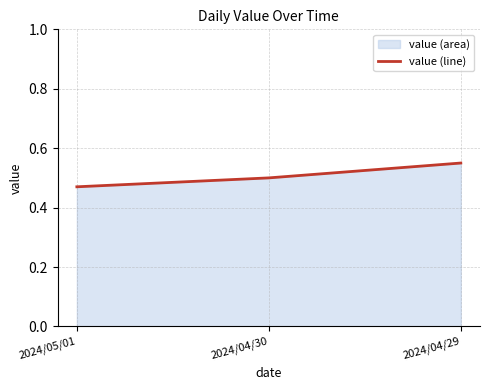

What is the difference between the maximum and minimum values?

0.1